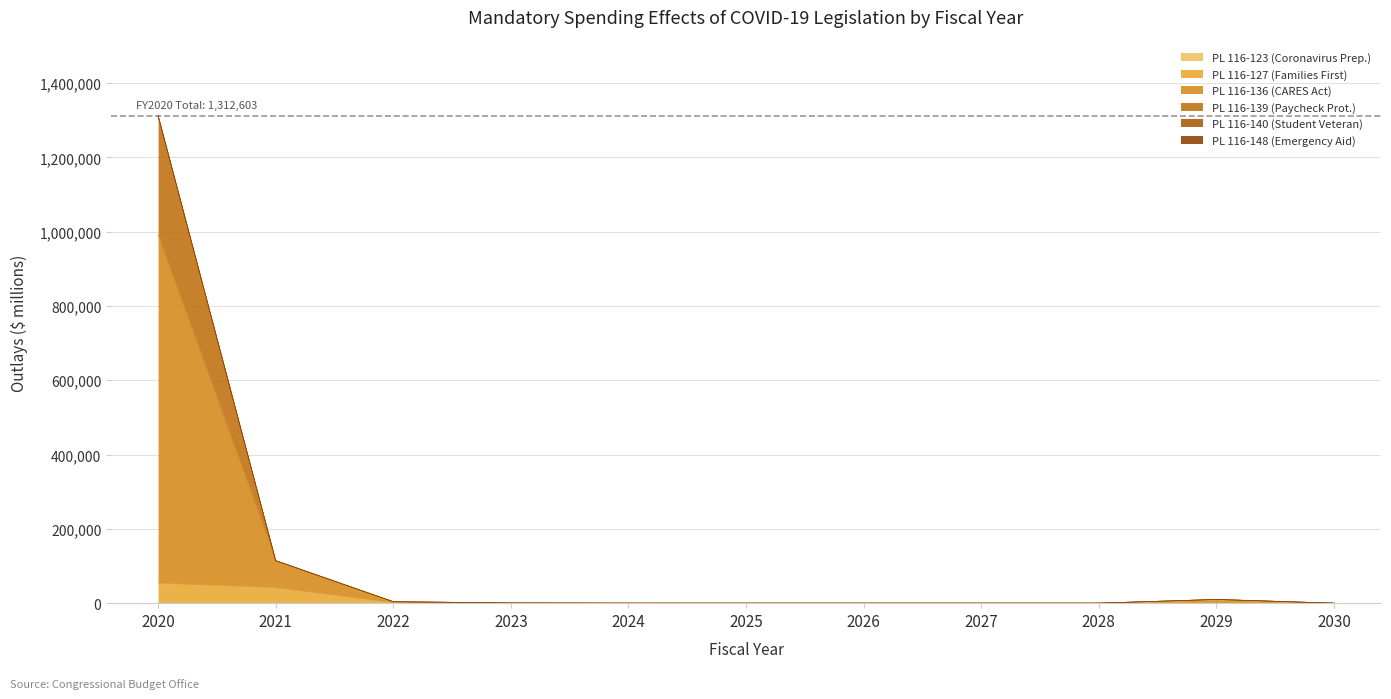

Where is PL 116-123 (Coronavirus Prep.) nearest to the value 110?

2020